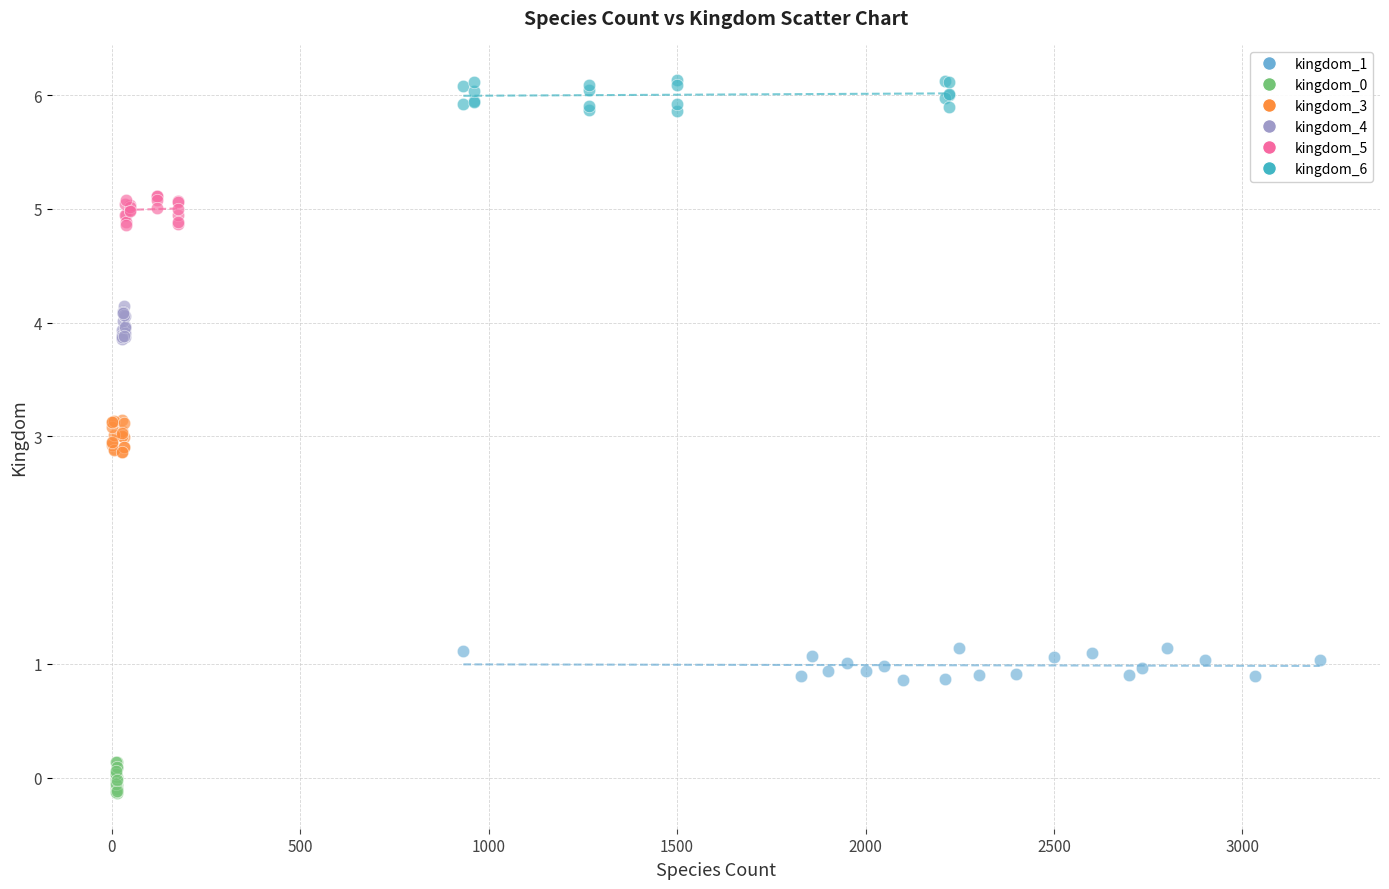

Which series reaches the maximum Y coordinate?

kingdom_6